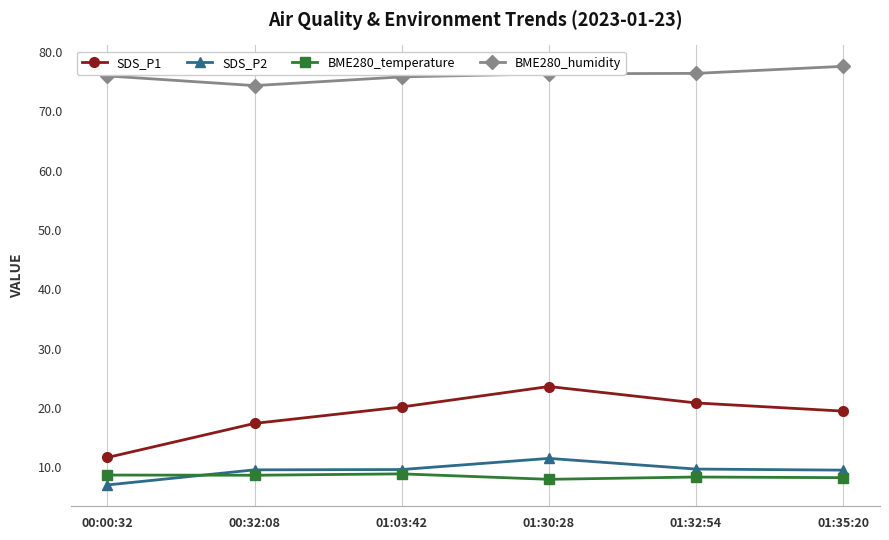

What is the label of the 3rd point from the right?

01:30:28